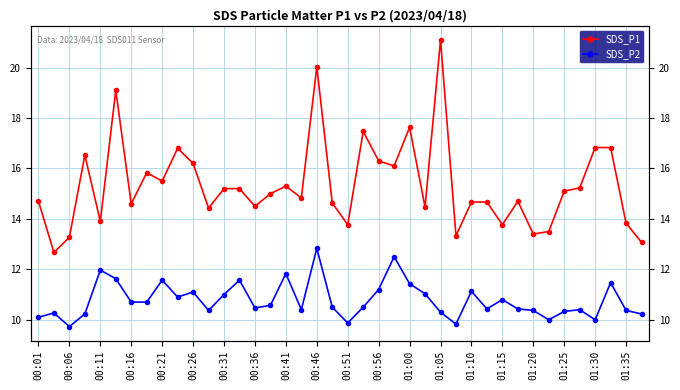

What is the value of the SDS_P1 point at the 26th from the left?

14.5